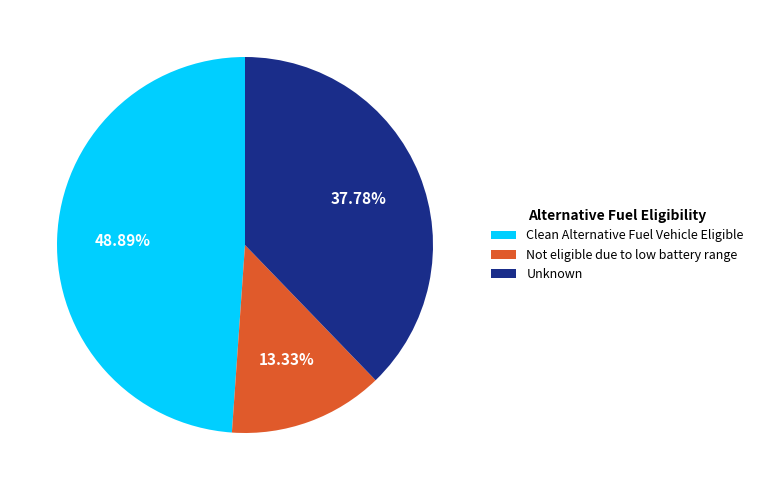

Approximately how many times larger is the value at Clean Alternative Fuel Vehicle Eligible compared to Not eligible due to low battery range?

3.7